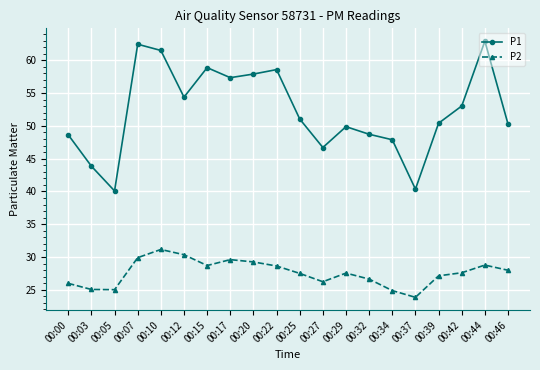

The value of P2 at 00:10 is 9.9. True or false?

False